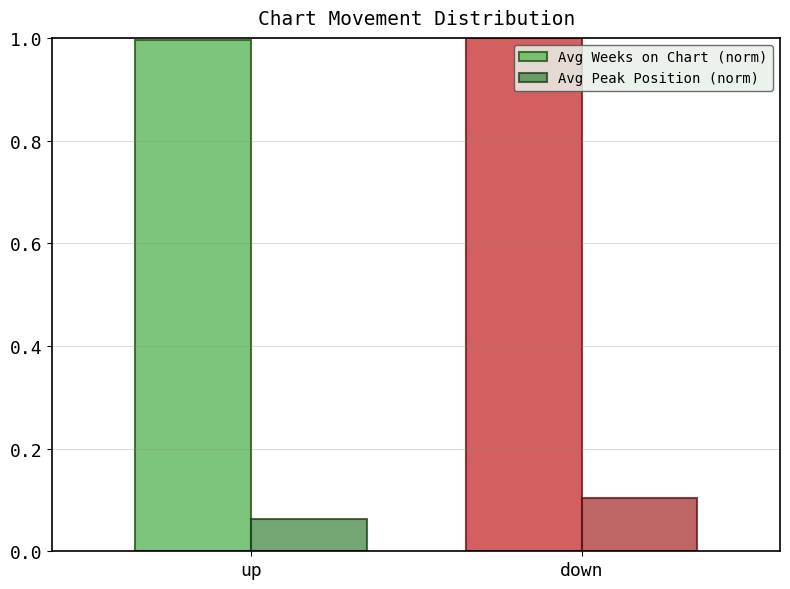

At which category does the chart reach its minimum across all series?

up